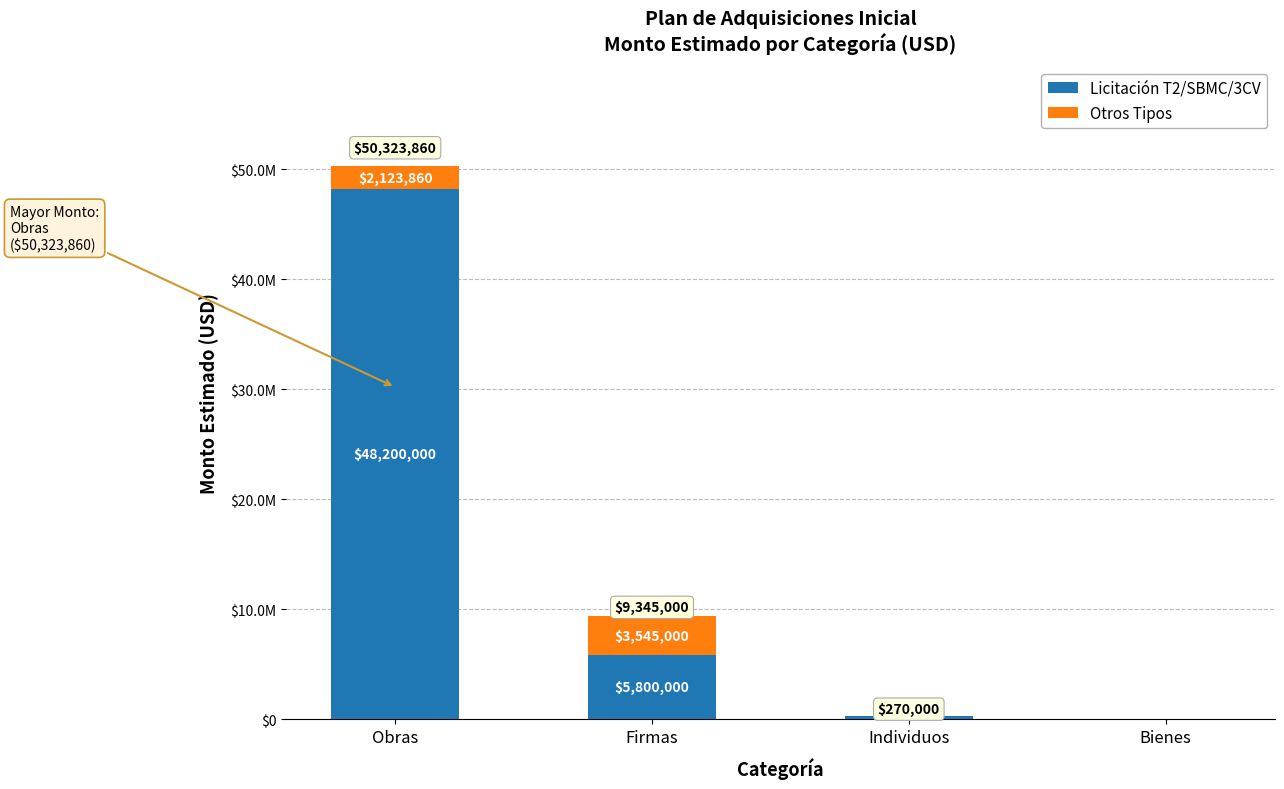

Does the chart contain stacked bars?

Yes